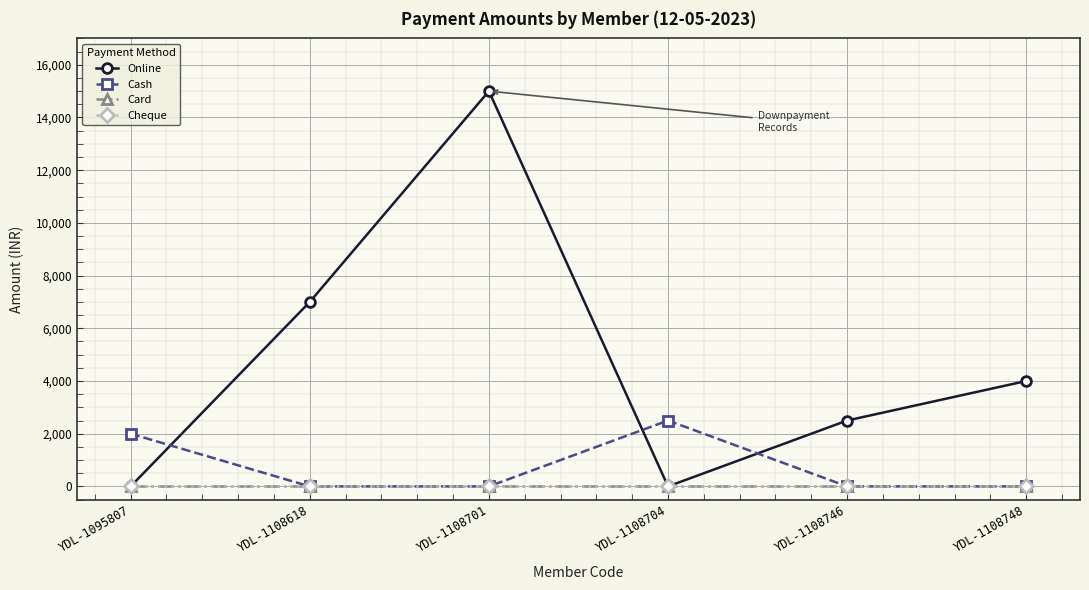

What is the total value across all series at YDL-1108704?

2500